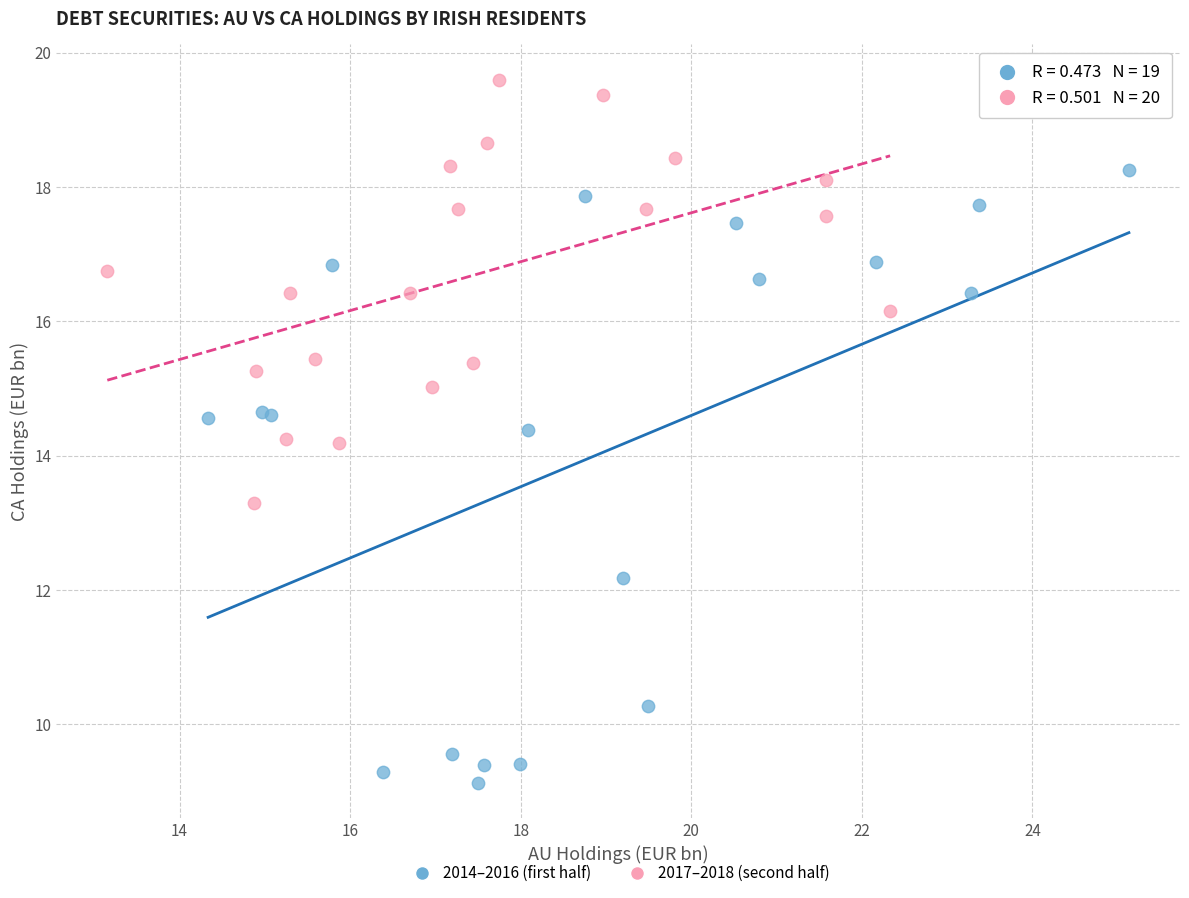

Which series contains the highest Y value?

2017–2018 (second half)